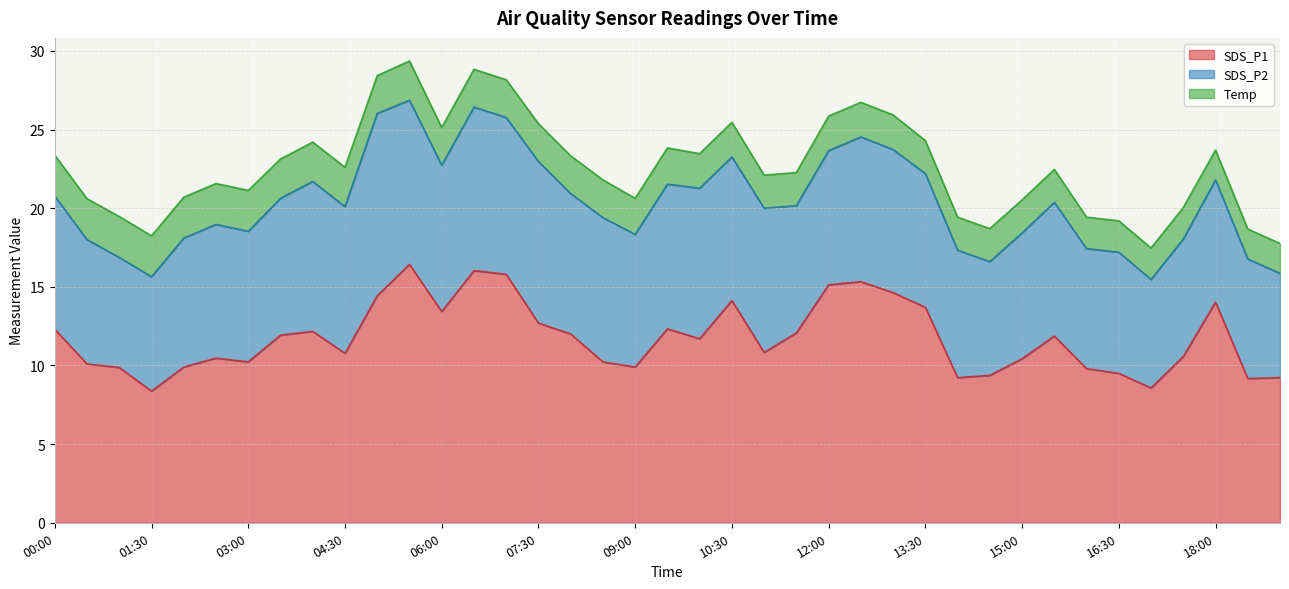

How many data points does each series have?

39